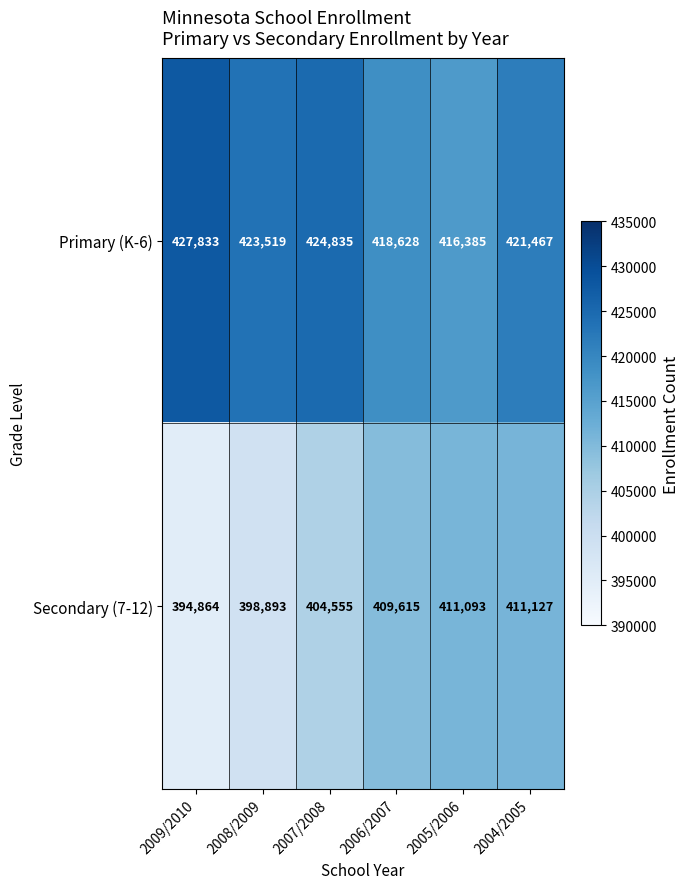

Reading left to right, list all the values displayed in this chart.

Primary (K-6): 427833	423519	424835	418628	416385	421467
Secondary (7-12): 394864	398893	404555	409615	411093	411127